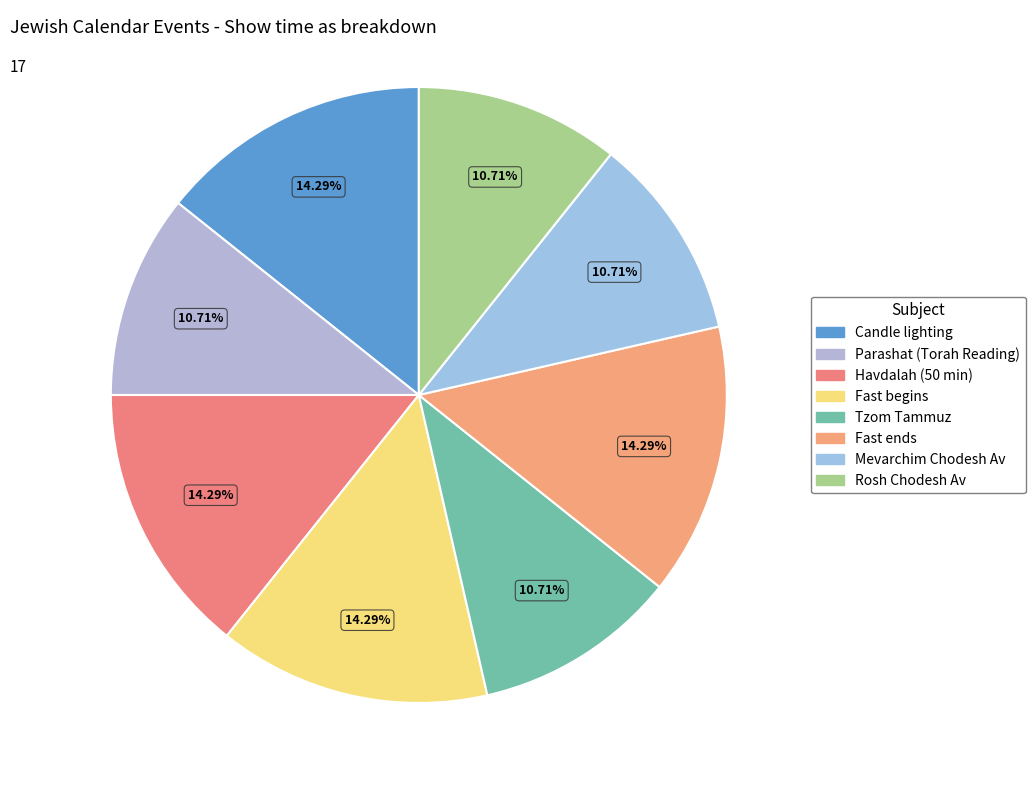

What is the ratio of the value at Mevarchim Chodesh Av to the value at Havdalah (50 min)?

0.8